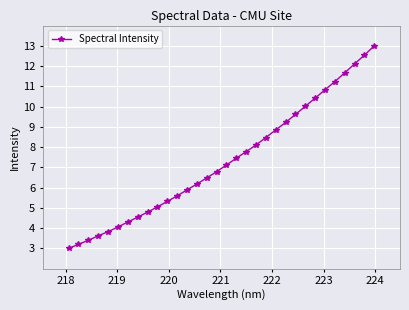

What is the minimum value shown in the chart?

3.0